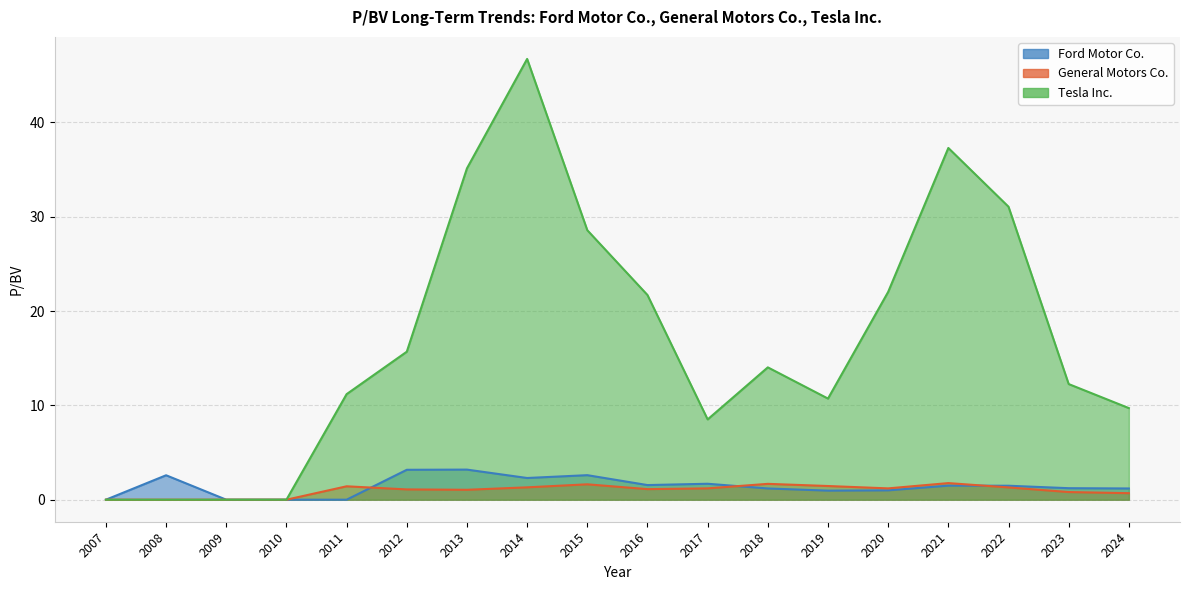

List the series in order of their peak value, highest first.

Tesla Inc., Ford Motor Co., General Motors Co.